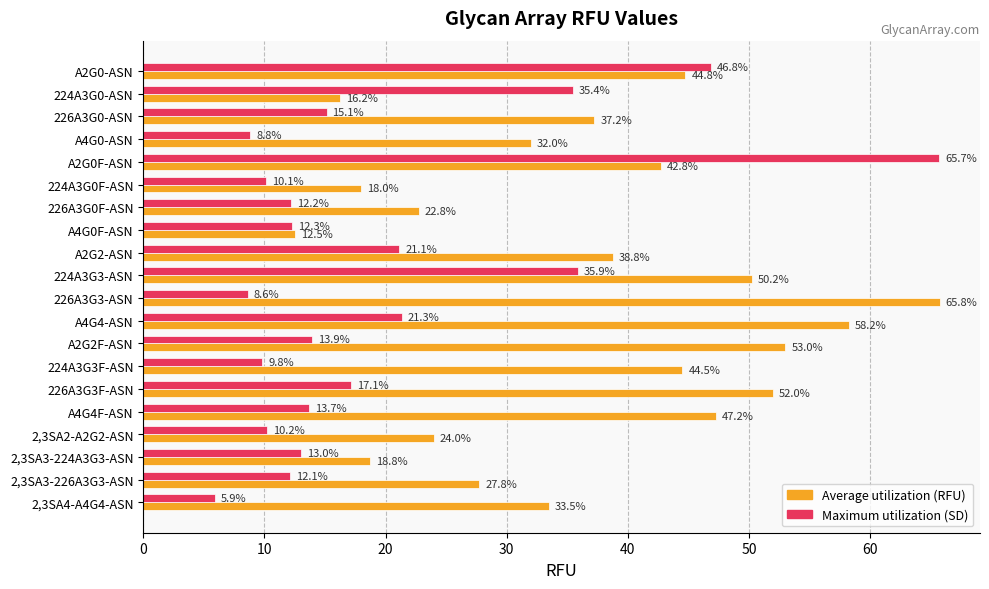

What is the difference between the highest and lowest values at 2,3SA2-A2G2-ASN?

13.8